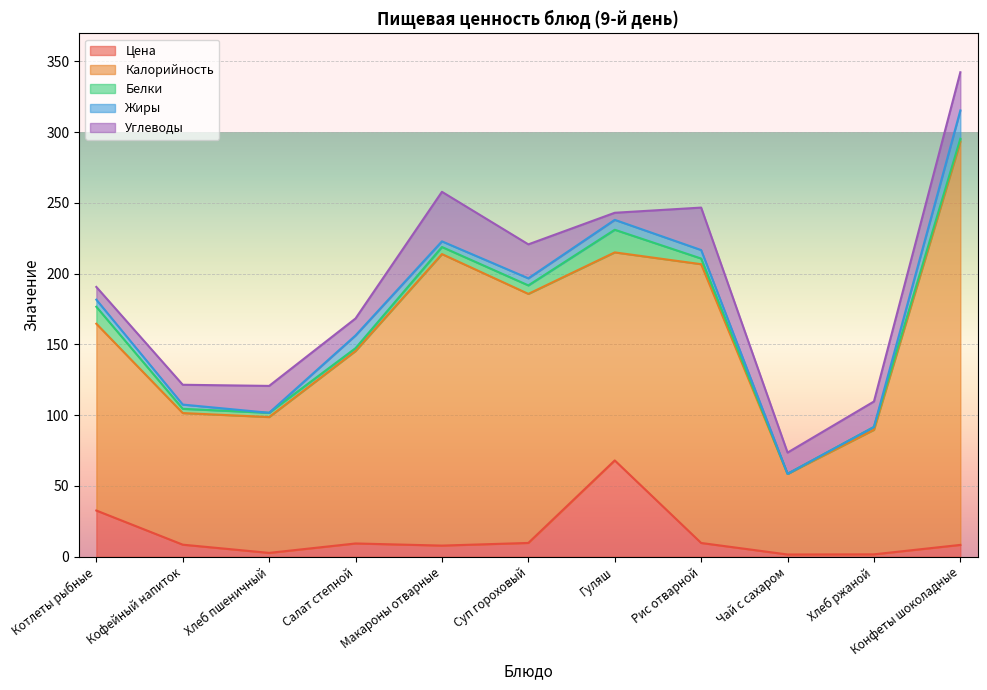

Which label corresponds to the largest value in the chart?

Конфеты шоколадные